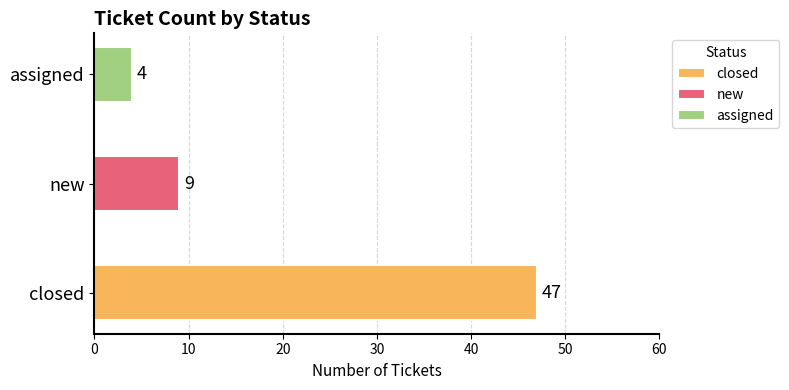

Reading left to right, extract all data points from this chart.

47	9	4